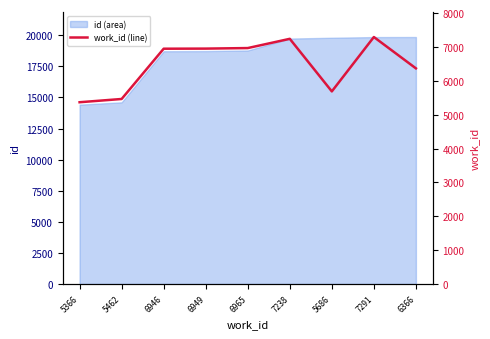

What is the difference between the maximum and second lowest values?

1829